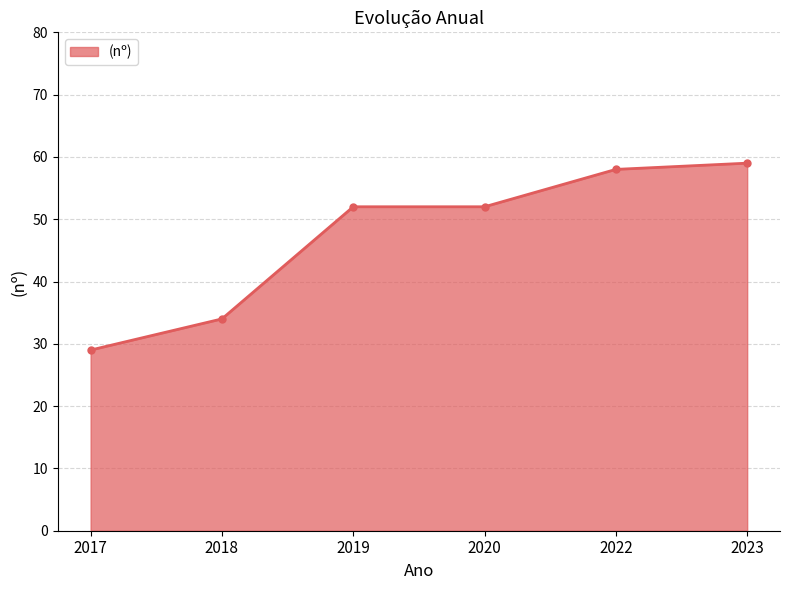

What is the change in value from 2018 to 2020?

+18